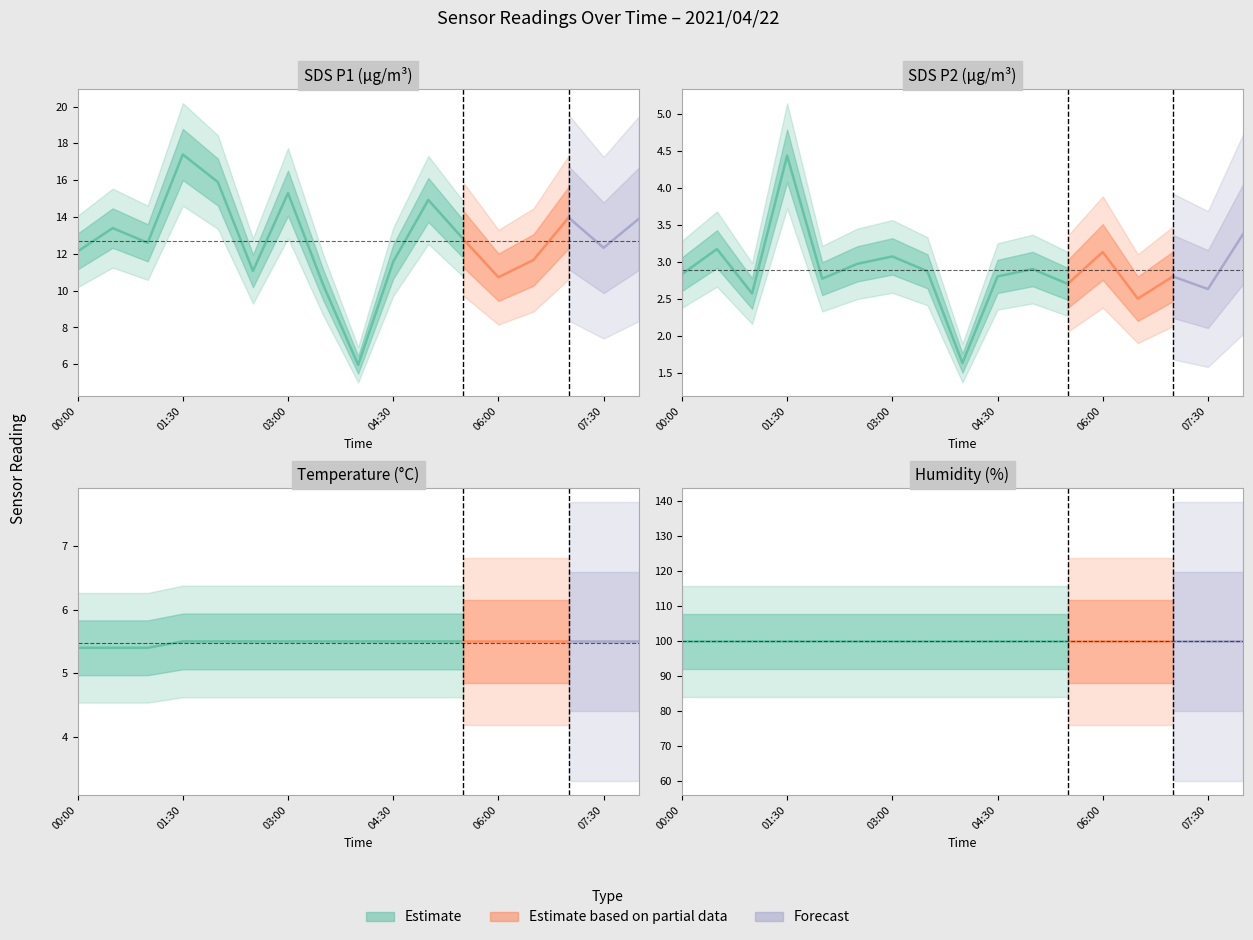

Reading left to right, what are all the values shown in this chart?

SDS_P1: 00:00=12.1	00:30=13.4	01:00=12.6	01:30=17.4	02:00=15.9	02:30=11.1	03:00=15.3	03:30=10.3	04:00=6.0	04:30=11.6	05:00=14.9	05:30=12.8	06:00=10.7	06:30=11.7	07:00=14.0	07:30=12.3	08:00=13.9
SDS_P2: 00:00=2.8	00:30=3.2	01:00=2.6	01:30=4.4	02:00=2.8	02:30=3.0	03:00=3.1	03:30=2.9	04:00=1.6	04:30=2.8	05:00=2.9	05:30=2.7	06:00=3.1	06:30=2.5	07:00=2.8	07:30=2.6	08:00=3.4
Temp: 00:00=5.4	00:30=5.4	01:00=5.4	01:30=5.5	02:00=5.5	02:30=5.5	03:00=5.5	03:30=5.5	04:00=5.5	04:30=5.5	05:00=5.5	05:30=5.5	06:00=5.5	06:30=5.5	07:00=5.5	07:30=5.5	08:00=5.5
Humidity: 00:00=99.9	00:30=99.9	01:00=99.9	01:30=99.9	02:00=99.9	02:30=99.9	03:00=99.9	03:30=99.9	04:00=99.9	04:30=99.9	05:00=99.9	05:30=99.9	06:00=99.9	06:30=99.9	07:00=99.9	07:30=99.9	08:00=99.9